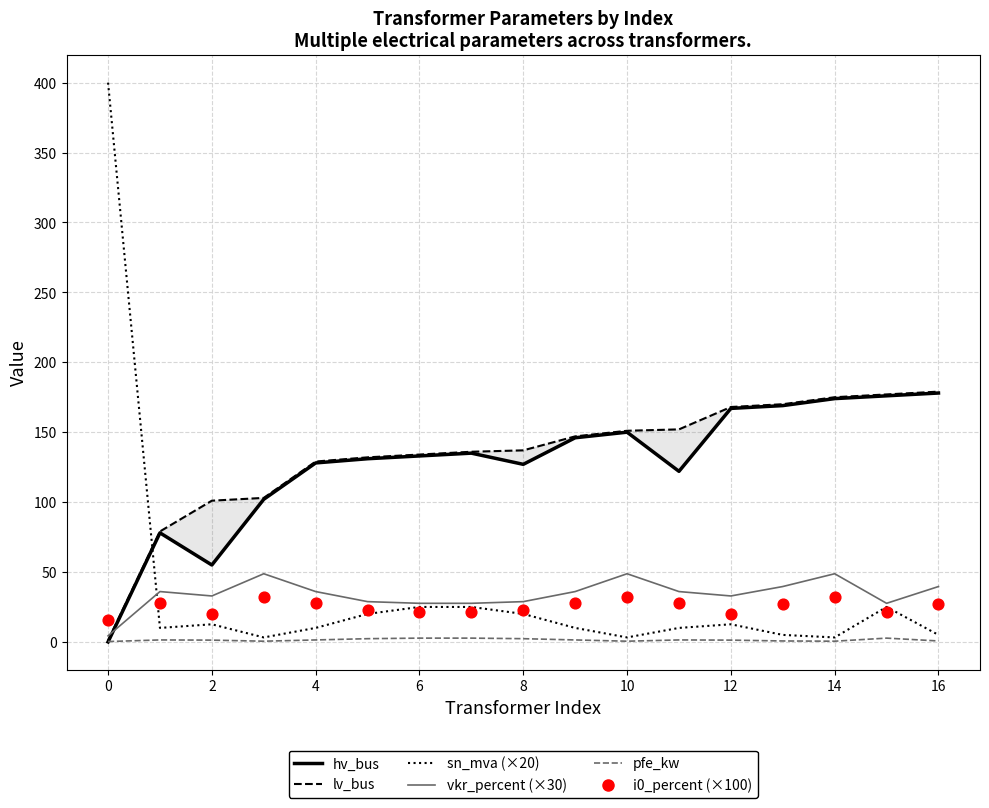

Is the value of hv_bus at 12 greater than the value of pfe_kw at 16?

Yes